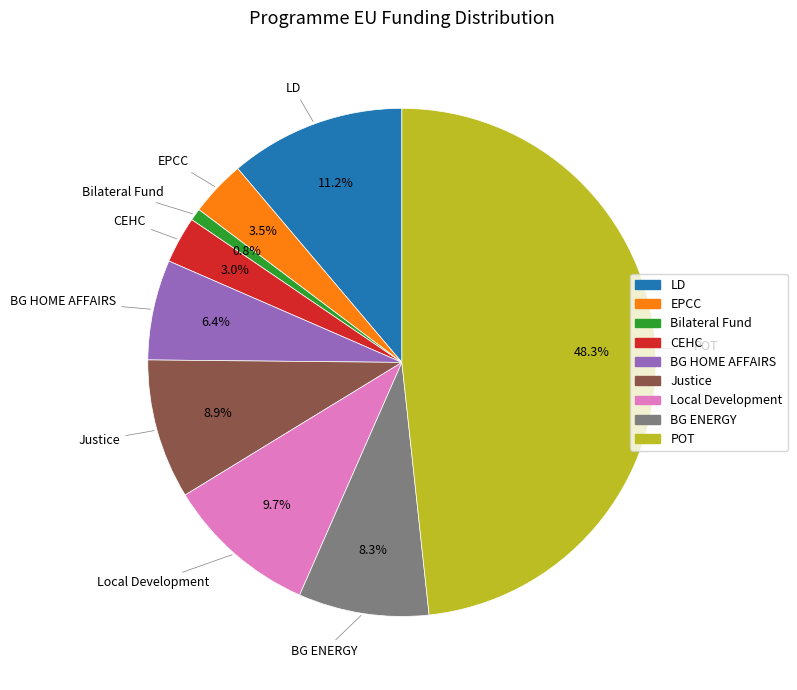

To the nearest percent, what is the average slice percentage?

11%